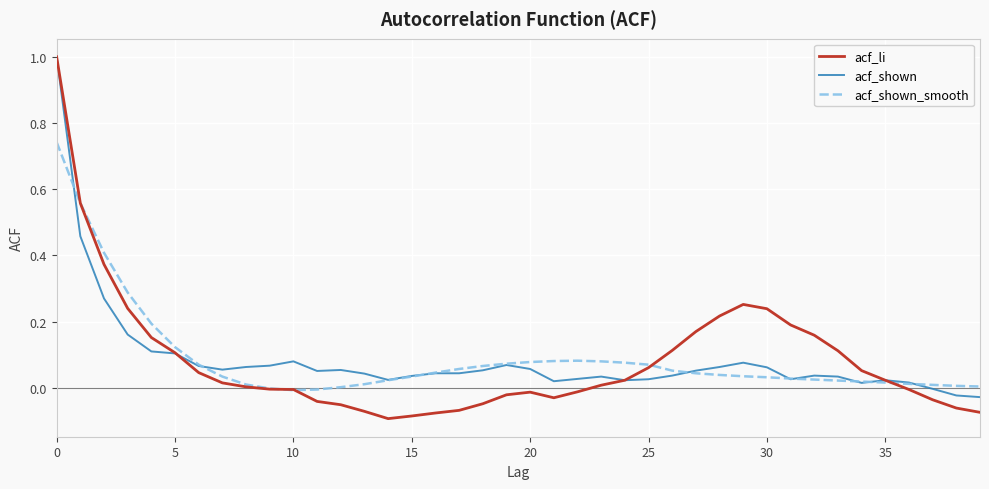

Which series has the largest range (max minus min)?

acf_li